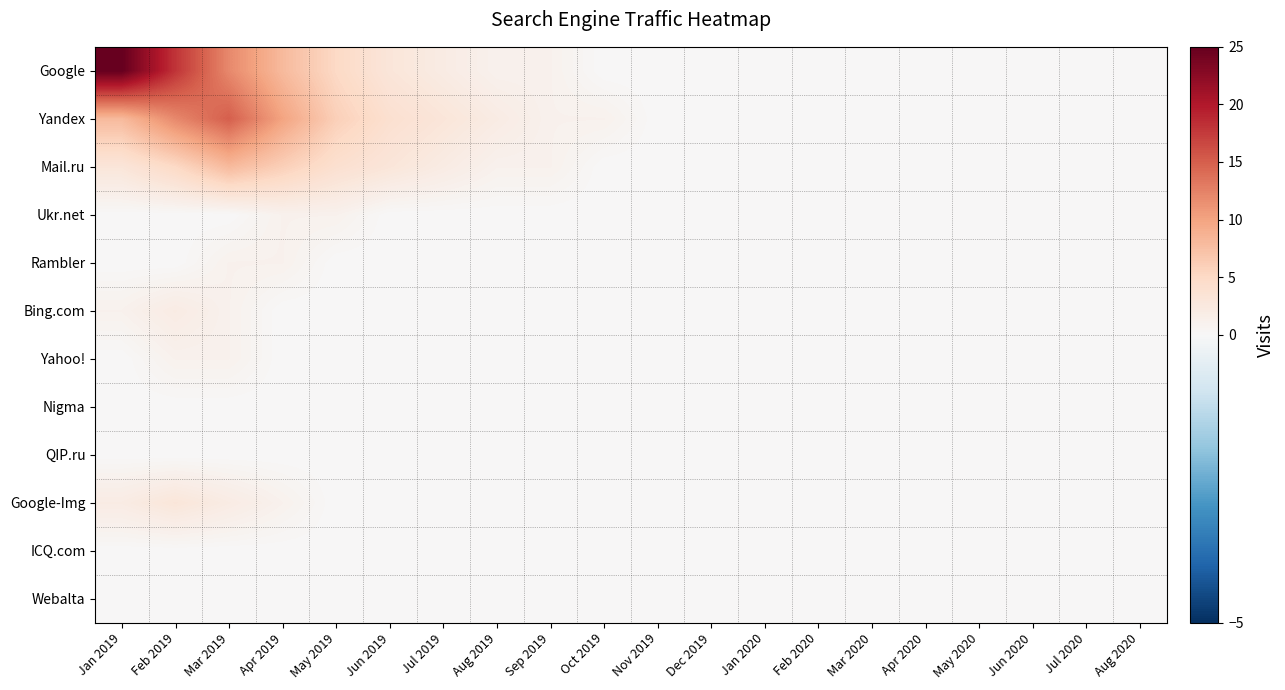

Reading left to right, transcribe all the data shown in this chart.

Google: Jan 2019=25	Feb 2019=18	Mar 2019=12	Apr 2019=8	May 2019=5	Jun 2019=3	Jul 2019=2	Aug 2019=1	Sep 2019=1	Oct 2019=0	Nov 2019=0	Dec 2019=0	Jan 2020=0	Feb 2020=0	Mar 2020=0	Apr 2020=0	May 2020=0	Jun 2020=0	Jul 2020=0	Aug 2020=0
Yandex: Jan 2019=8	Feb 2019=12	Mar 2019=15	Apr 2019=10	May 2019=6	Jun 2019=4	Jul 2019=3	Aug 2019=2	Sep 2019=1	Oct 2019=1	Nov 2019=0	Dec 2019=0	Jan 2020=0	Feb 2020=0	Mar 2020=0	Apr 2020=0	May 2020=0	Jun 2020=0	Jul 2020=0	Aug 2020=0
Mail.ru: Jan 2019=3	Feb 2019=5	Mar 2019=8	Apr 2019=6	May 2019=4	Jun 2019=3	Jul 2019=2	Aug 2019=1	Sep 2019=1	Oct 2019=0	Nov 2019=0	Dec 2019=0	Jan 2020=0	Feb 2020=0	Mar 2020=0	Apr 2020=0	May 2020=0	Jun 2020=0	Jul 2020=0	Aug 2020=0
Ukr.net: Jan 2019=0	Feb 2019=0	Mar 2019=0	Apr 2019=1	May 2019=1	Jun 2019=0	Jul 2019=0	Aug 2019=0	Sep 2019=0	Oct 2019=0	Nov 2019=0	Dec 2019=0	Jan 2020=0	Feb 2020=0	Mar 2020=0	Apr 2020=0	May 2020=0	Jun 2020=0	Jul 2020=0	Aug 2020=0
Rambler: Jan 2019=0	Feb 2019=0	Mar 2019=1	Apr 2019=1	May 2019=0	Jun 2019=0	Jul 2019=0	Aug 2019=0	Sep 2019=0	Oct 2019=0	Nov 2019=0	Dec 2019=0	Jan 2020=0	Feb 2020=0	Mar 2020=0	Apr 2020=0	May 2020=0	Jun 2020=0	Jul 2020=0	Aug 2020=0
Bing.com: Jan 2019=1	Feb 2019=2	Mar 2019=1	Apr 2019=0	May 2019=0	Jun 2019=0	Jul 2019=0	Aug 2019=0	Sep 2019=0	Oct 2019=0	Nov 2019=0	Dec 2019=0	Jan 2020=0	Feb 2020=0	Mar 2020=0	Apr 2020=0	May 2020=0	Jun 2020=0	Jul 2020=0	Aug 2020=0
Yahoo!: Jan 2019=0	Feb 2019=1	Mar 2019=1	Apr 2019=0	May 2019=0	Jun 2019=0	Jul 2019=0	Aug 2019=0	Sep 2019=0	Oct 2019=0	Nov 2019=0	Dec 2019=0	Jan 2020=0	Feb 2020=0	Mar 2020=0	Apr 2020=0	May 2020=0	Jun 2020=0	Jul 2020=0	Aug 2020=0
Nigma: Jan 2019=0	Feb 2019=0	Mar 2019=0	Apr 2019=0	May 2019=0	Jun 2019=0	Jul 2019=0	Aug 2019=0	Sep 2019=0	Oct 2019=0	Nov 2019=0	Dec 2019=0	Jan 2020=0	Feb 2020=0	Mar 2020=0	Apr 2020=0	May 2020=0	Jun 2020=0	Jul 2020=0	Aug 2020=0
QIP.ru: Jan 2019=0	Feb 2019=0	Mar 2019=0	Apr 2019=0	May 2019=0	Jun 2019=0	Jul 2019=0	Aug 2019=0	Sep 2019=0	Oct 2019=0	Nov 2019=0	Dec 2019=0	Jan 2020=0	Feb 2020=0	Mar 2020=0	Apr 2020=0	May 2020=0	Jun 2020=0	Jul 2020=0	Aug 2020=0
Google-Img: Jan 2019=2	Feb 2019=3	Mar 2019=2	Apr 2019=1	May 2019=0	Jun 2019=0	Jul 2019=0	Aug 2019=0	Sep 2019=0	Oct 2019=0	Nov 2019=0	Dec 2019=0	Jan 2020=0	Feb 2020=0	Mar 2020=0	Apr 2020=0	May 2020=0	Jun 2020=0	Jul 2020=0	Aug 2020=0
ICQ.com: Jan 2019=0	Feb 2019=0	Mar 2019=0	Apr 2019=0	May 2019=0	Jun 2019=0	Jul 2019=0	Aug 2019=0	Sep 2019=0	Oct 2019=0	Nov 2019=0	Dec 2019=0	Jan 2020=0	Feb 2020=0	Mar 2020=0	Apr 2020=0	May 2020=0	Jun 2020=0	Jul 2020=0	Aug 2020=0
Webalta: Jan 2019=0	Feb 2019=0	Mar 2019=0	Apr 2019=0	May 2019=0	Jun 2019=0	Jul 2019=0	Aug 2019=0	Sep 2019=0	Oct 2019=0	Nov 2019=0	Dec 2019=0	Jan 2020=0	Feb 2020=0	Mar 2020=0	Apr 2020=0	May 2020=0	Jun 2020=0	Jul 2020=0	Aug 2020=0